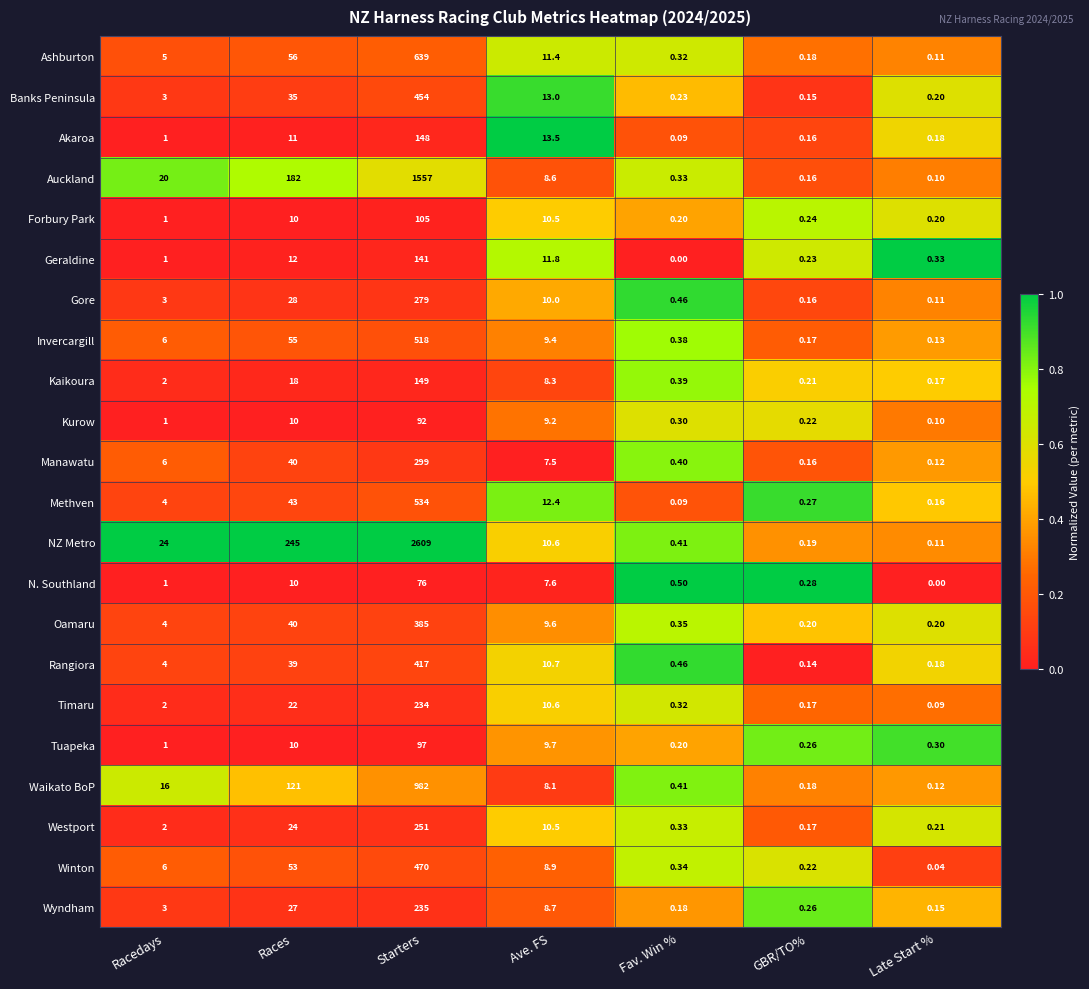

Rank the series by their maximum value, from lowest to highest.

N. Southland, Kurow, Tuapeka, Forbury Park, Geraldine, Akaroa, Kaikoura, Timaru, Wyndham, Westport, Gore, Manawatu, Oamaru, Rangiora, Banks Peninsula, Winton, Invercargill, Methven, Ashburton, Waikato BoP, Auckland, NZ Metro